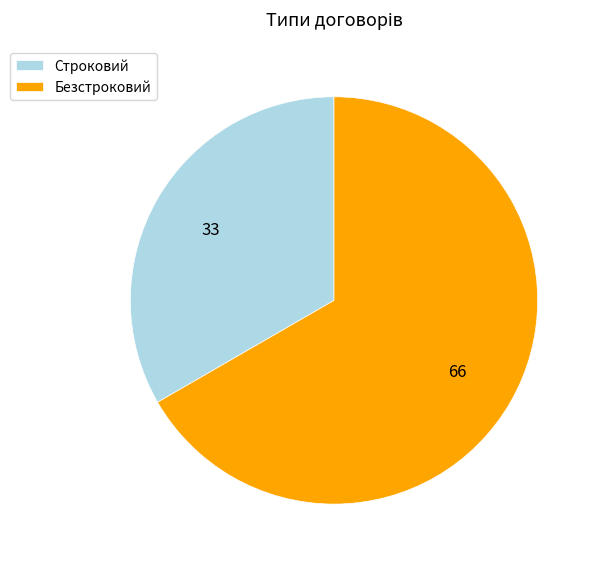

Rank the categories by value from lowest to highest.

Строковий, Безстроковий